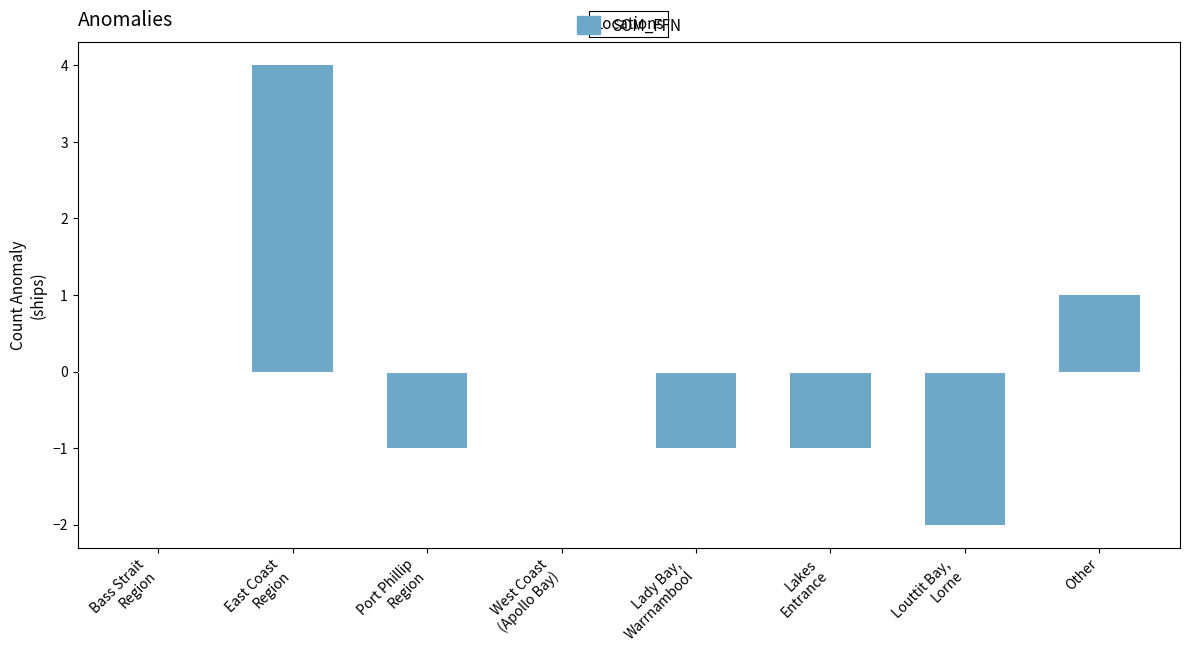

What value does the data have at Port Phillip
Region?

-1